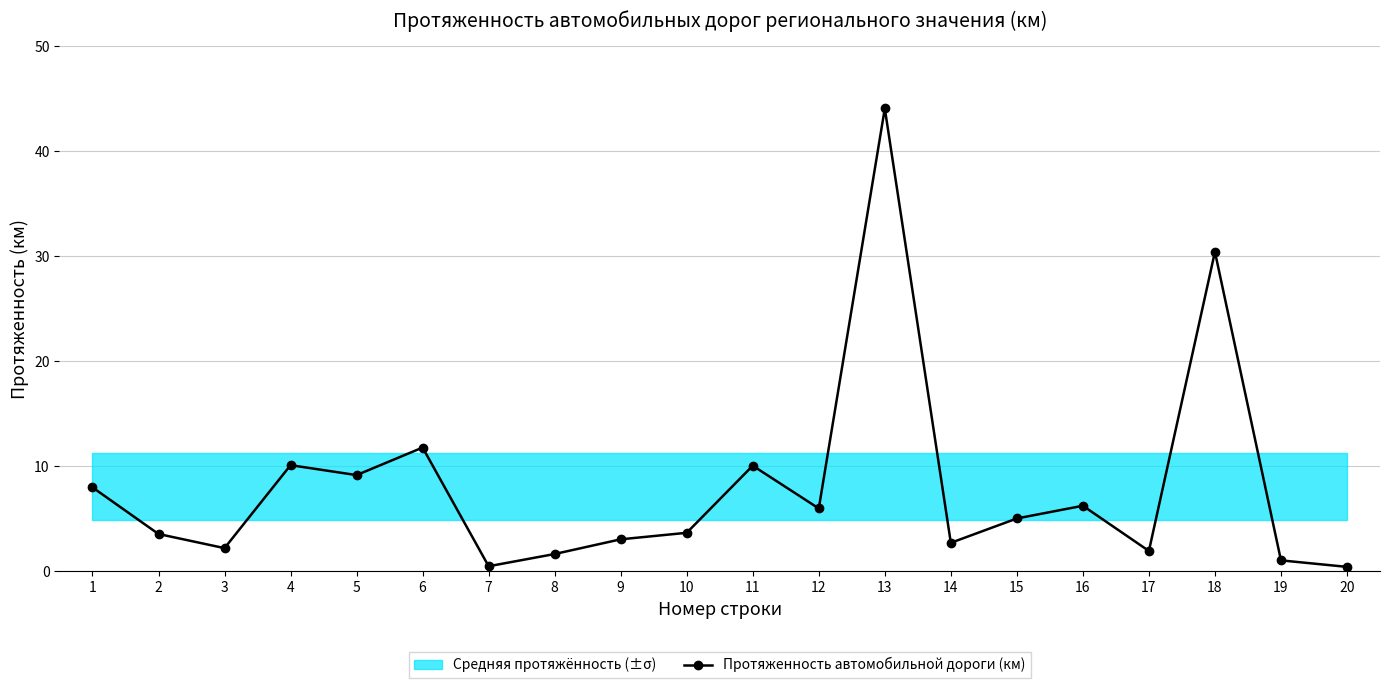

Does the chart display data point markers on the line(s)?

Yes